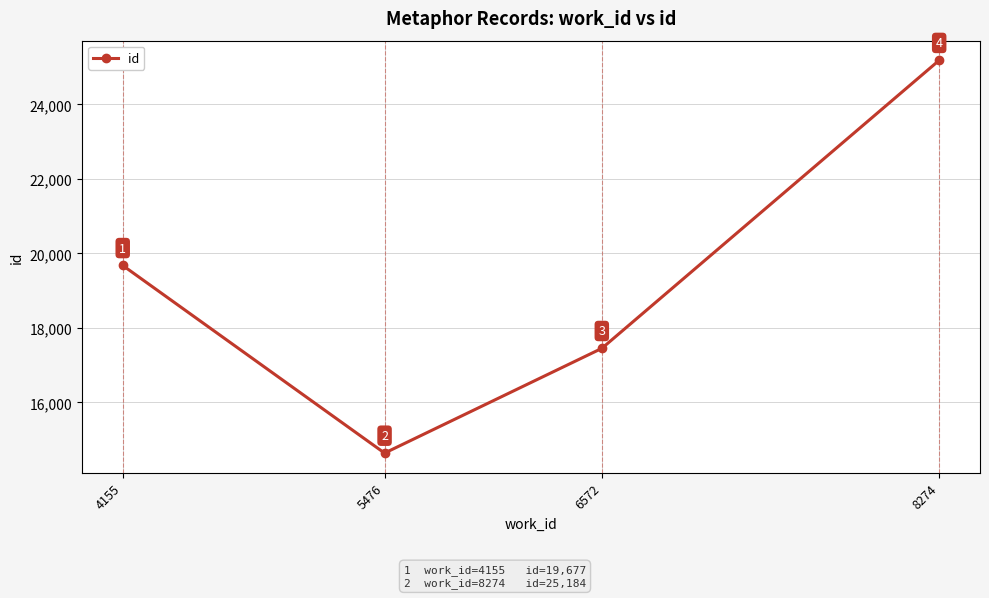

Reading right to left, what are all the values shown in this chart?

25184	17451	14640	19677